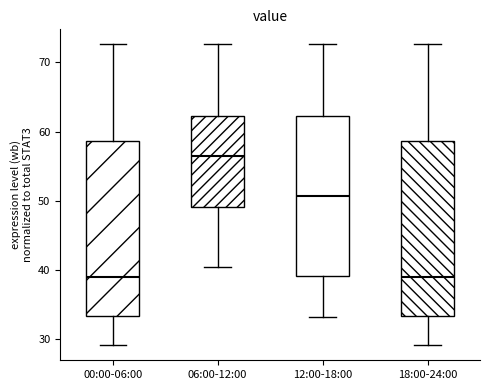

Reading left to right, transcribe this box plot: for each box, give where its median line is, the range the box spans, and where its two whiskers end, as read against the y-axis. The values are not printed on the chart, so give them approximately, as read against the axis.

00:00-06:00: median 39, box 33 to 59, whiskers 29 to 73
06:00-12:00: median 57, box 49 to 62, whiskers 41 to 73
12:00-18:00: median 51, box 39 to 62, whiskers 33 to 73
18:00-24:00: median 39, box 33 to 59, whiskers 29 to 73